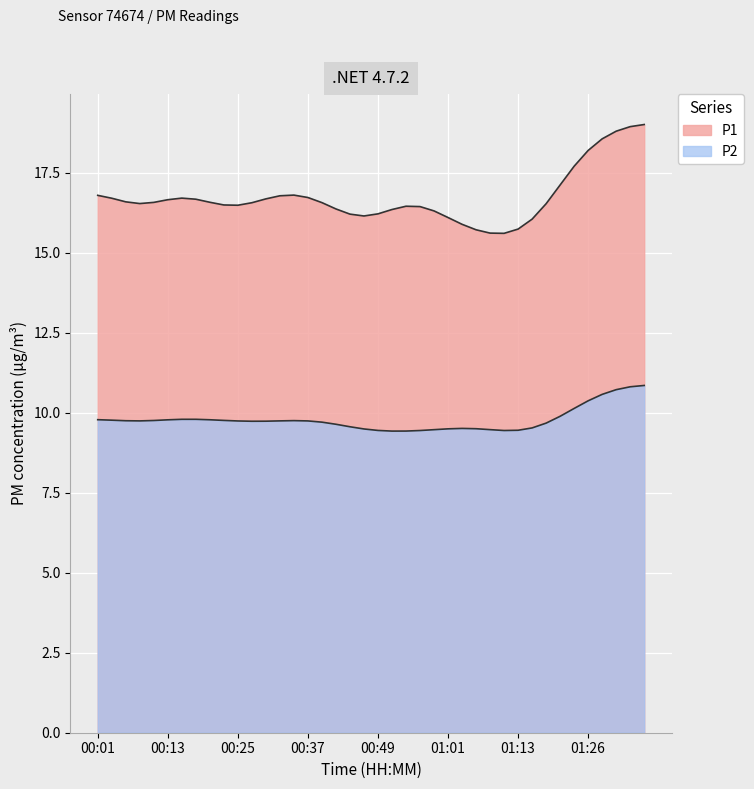

Which series has the largest total across all categories?

P1